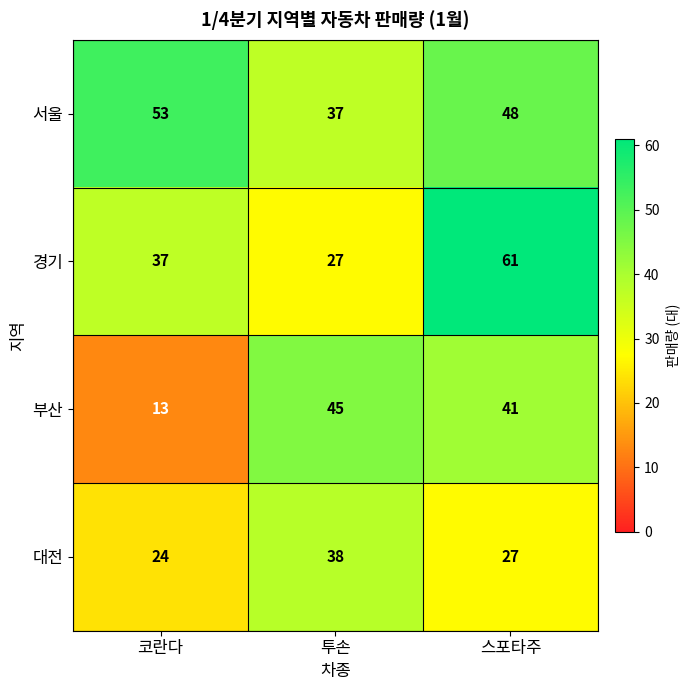

What is the maximum value shown in the chart?

61